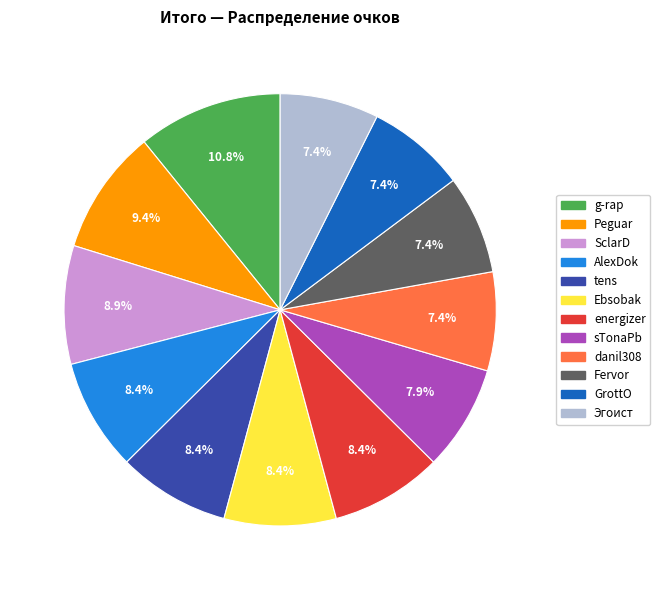

Which category has the biggest portion of the pie?

g-rap